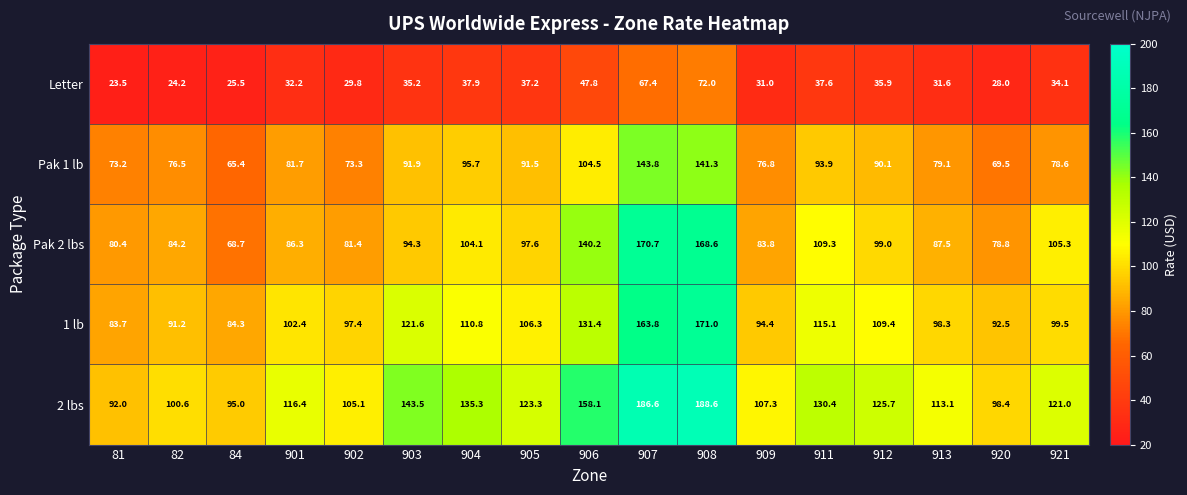

The value of 2 lbs at 912 is 125.7. True or false?

True